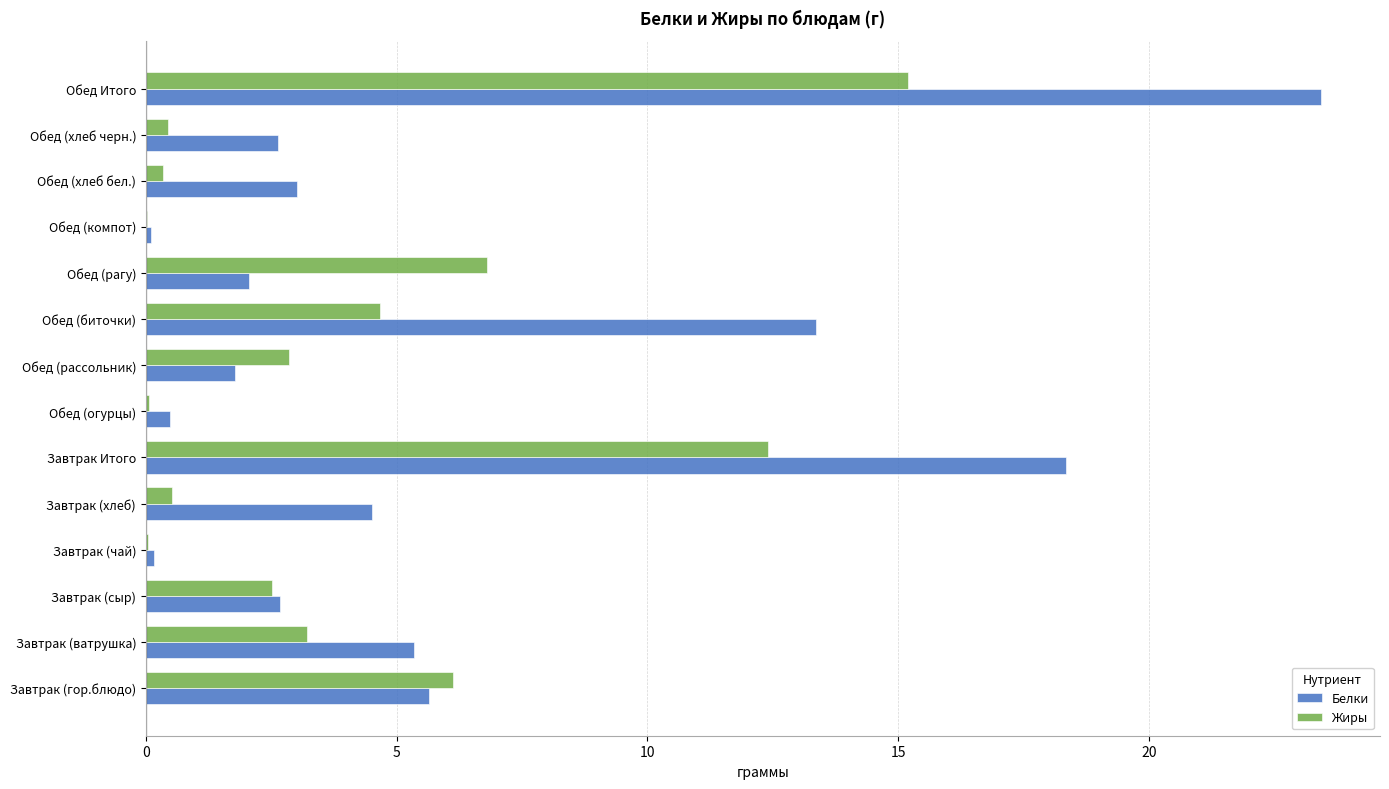

True or false: Жиры has a value of 9.9 at Завтрак (гор.блюдо).

False